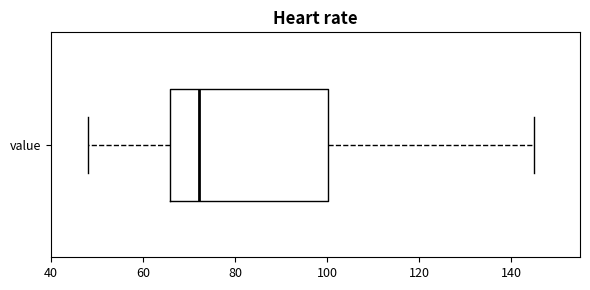

Where is the right edge of the box for value on the x-axis? The values are not printed on the chart, so give them approximately, as read against the axis.

100